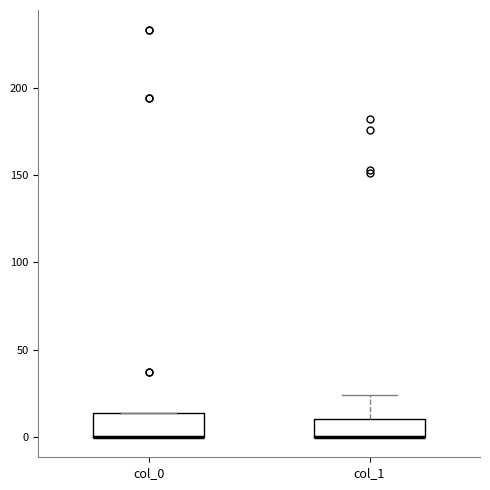

Reading left to right, transcribe this box plot: for each box, give where its median line is, the range the box spans, and where its two whiskers end, as read against the y-axis. The values are not printed on the chart, so give them approximately, as read against the axis.

col_0: median 0 (drawn on the box's lower edge), box 0 to 15, whiskers 0 to 15
col_1: median 0 (drawn on the box's lower edge), box 0 to 10, whiskers 0 to 25